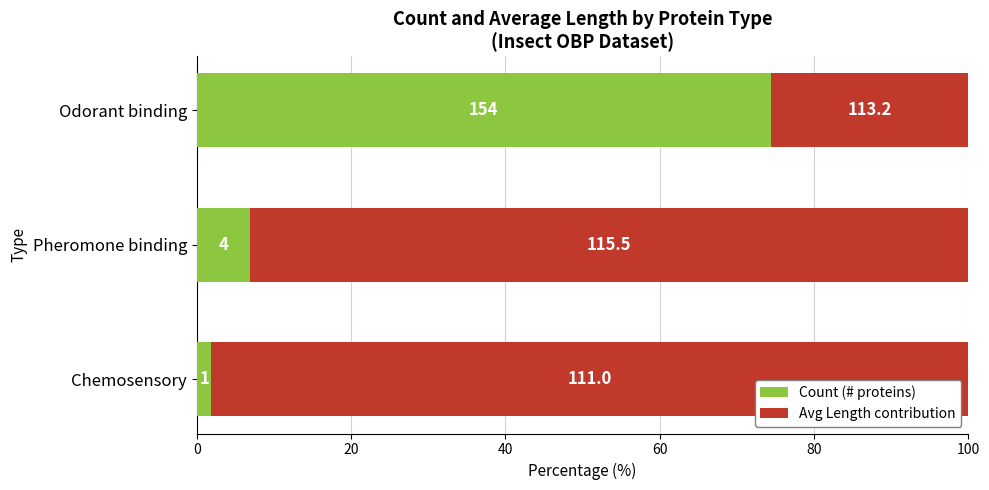

What are all the series names shown in the legend?

Count (# proteins), Avg Length contribution